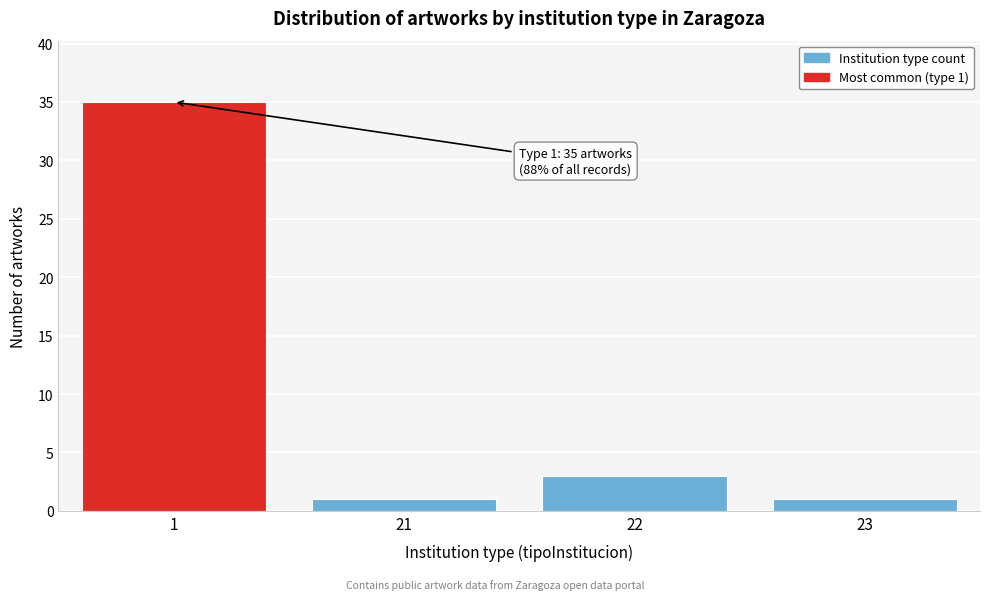

Reading left to right, extract all data points from this chart.

35	1	3	1